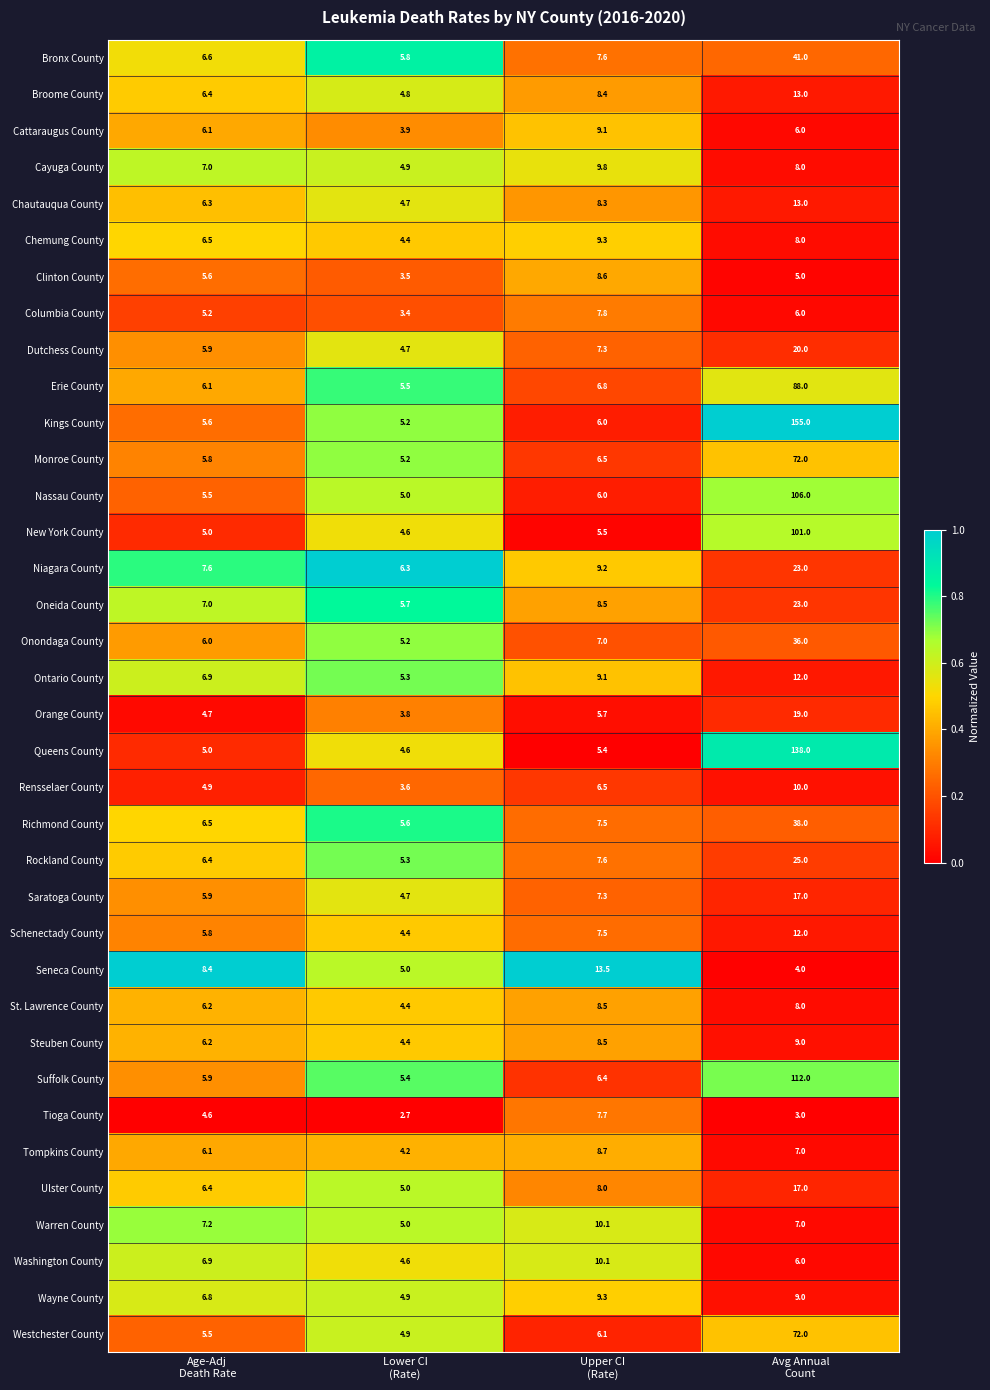

What is the difference between the maximum and minimum values in the Bronx County series?

35.2